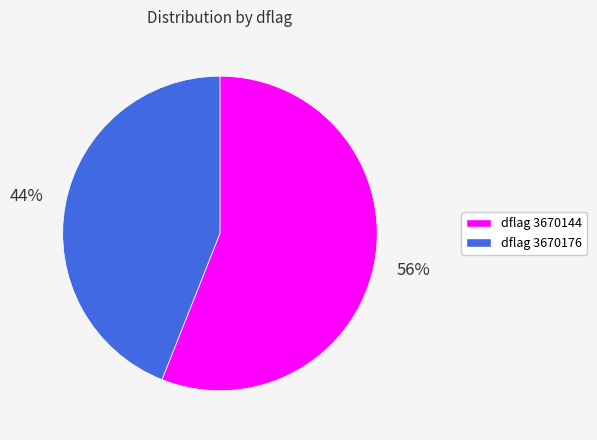

Does any single category account for the majority?

Yes